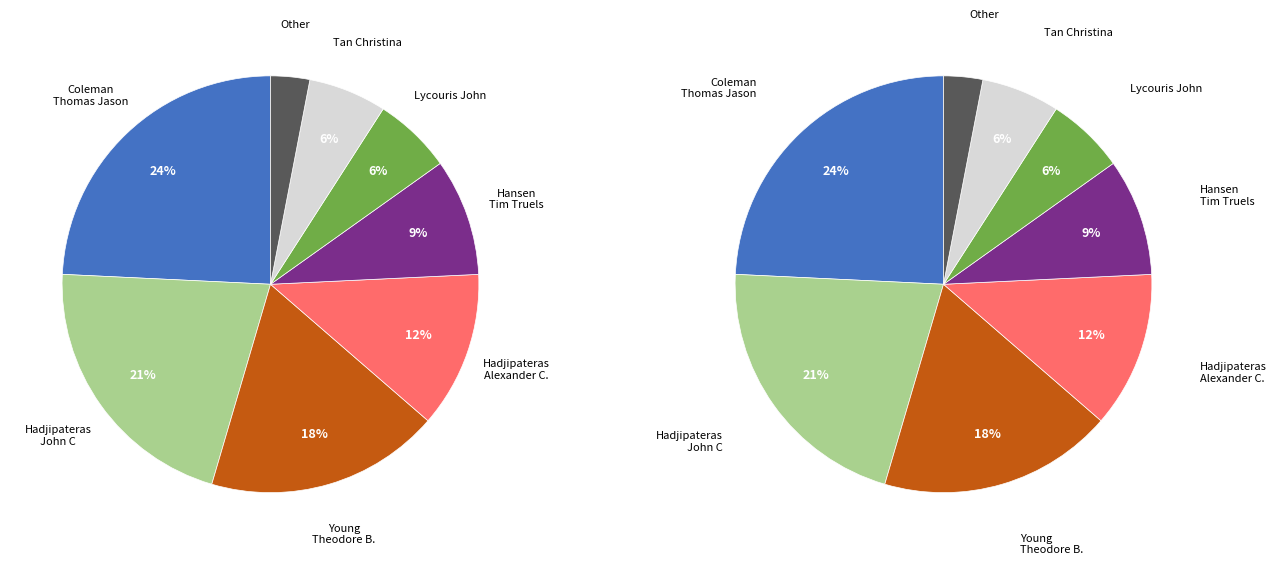

Combined, do Hansen Tim Truels and Other account for over 50%?

No